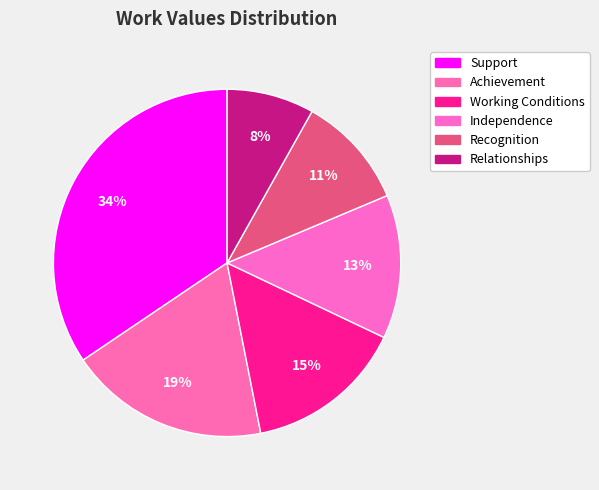

How many slices are in this pie chart?

6